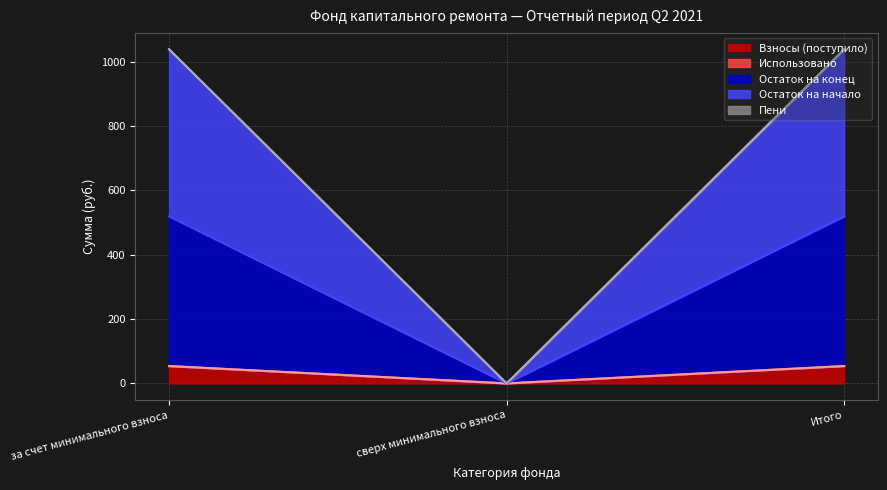

Does the chart display data point markers on the line(s)?

No